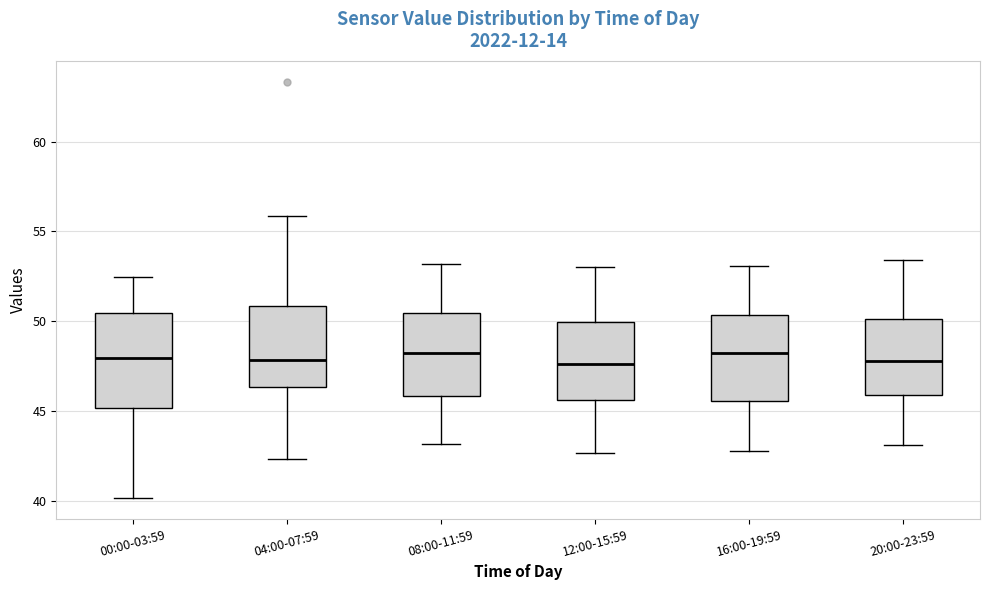

Reading left to right, transcribe this box plot: for each box, give where its median line is, the range the box spans, and where its two whiskers end, as read against the y-axis. The values are not printed on the chart, so give them approximately, as read against the axis.

00:00-03:59: median 48.0, box 45.0 to 50.5, whiskers 40.0 to 52.5
04:00-07:59: median 48.0, box 46.5 to 51.0, whiskers 42.5 to 56.0
08:00-11:59: median 48.5, box 46.0 to 50.5, whiskers 43.0 to 53.0
12:00-15:59: median 47.5, box 45.5 to 50.0, whiskers 42.5 to 53.0
16:00-19:59: median 48.5, box 45.5 to 50.5, whiskers 43.0 to 53.0
20:00-23:59: median 48.0, box 46.0 to 50.0, whiskers 43.0 to 53.5